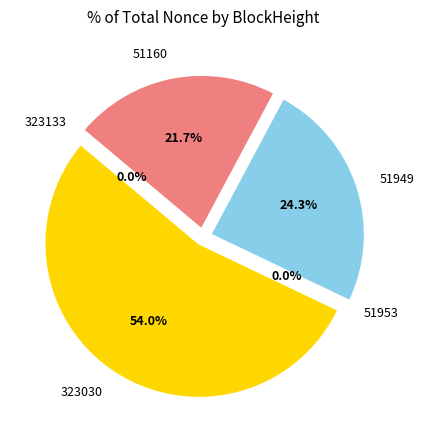

Which category has the biggest portion of the pie?

323030